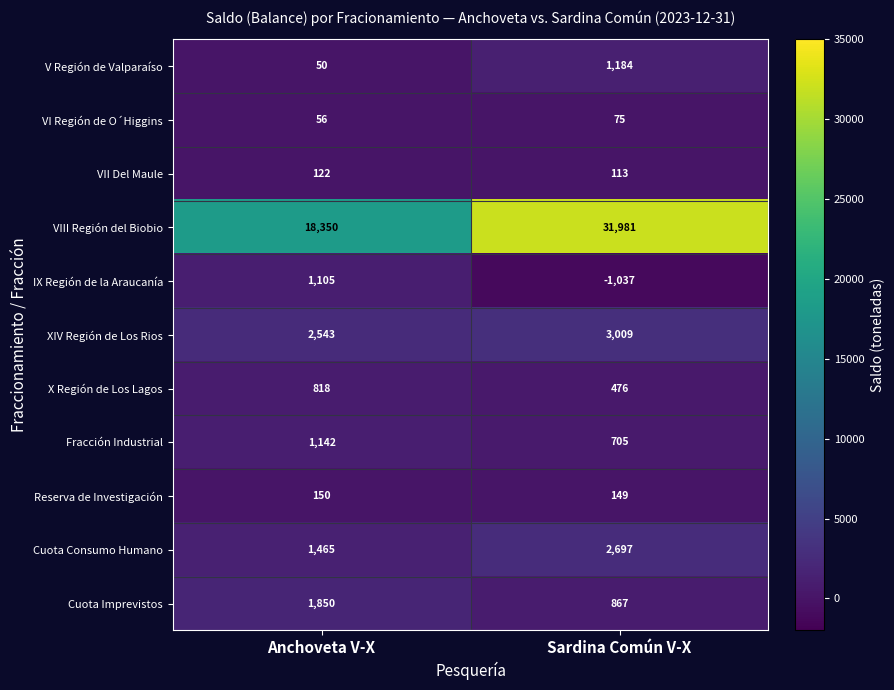

What is the maximum value for Fracción Industrial?

1142